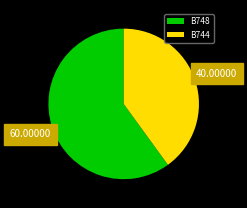

True or false: B744 accounts for 40% of the total.

True